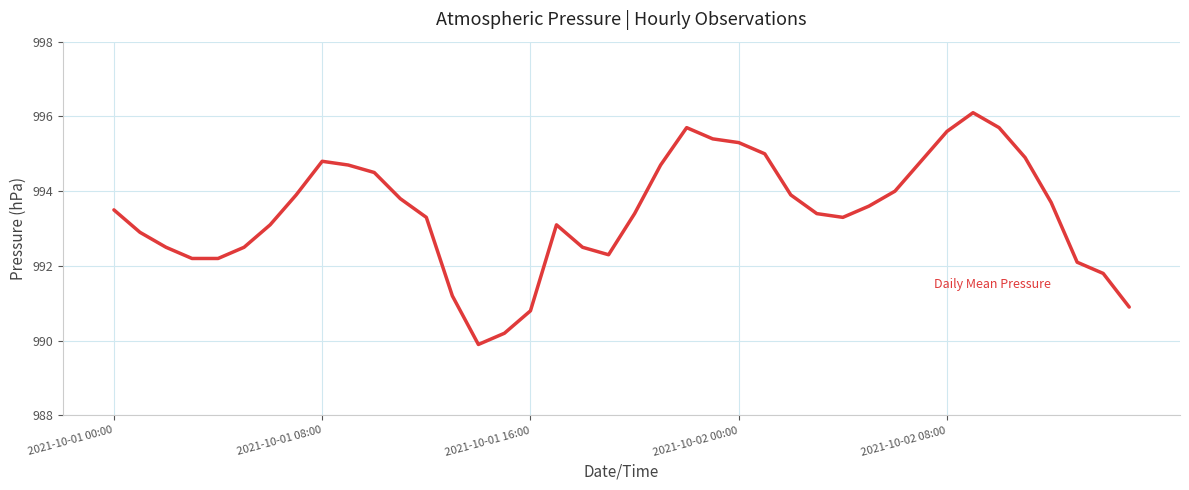

What is the difference between the maximum and minimum values?

6.2